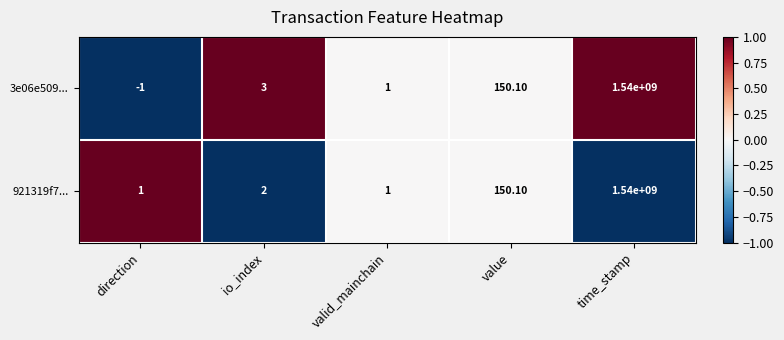

What is the maximum value shown in the chart?

1540000000.0